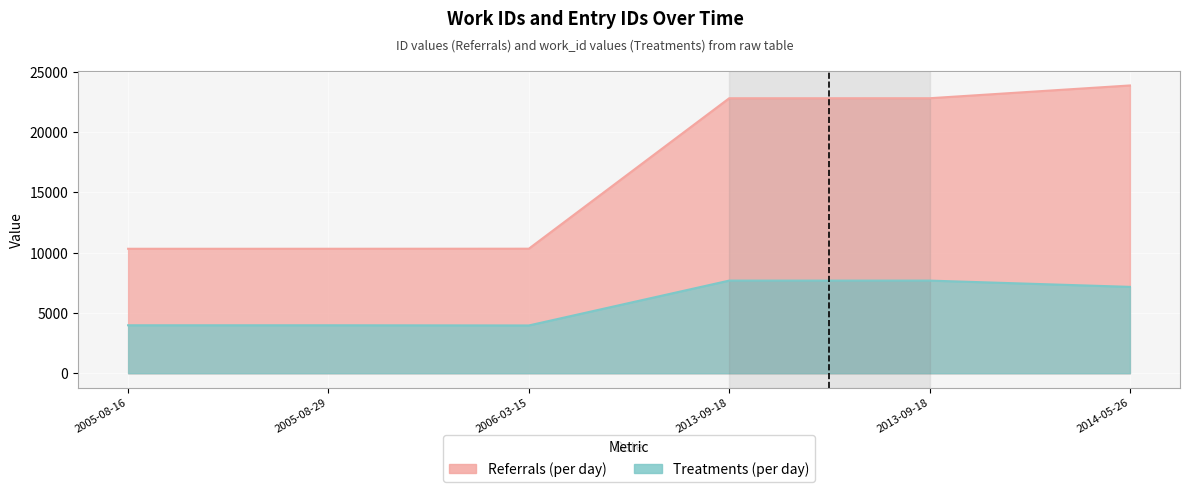

How many data points in Referrals (per day) are less than 22801?

3